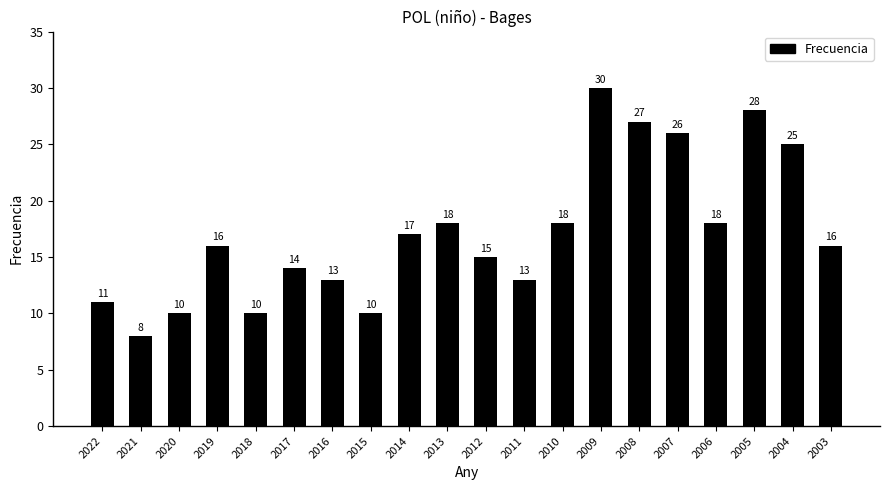

What is the greatest value displayed?

30